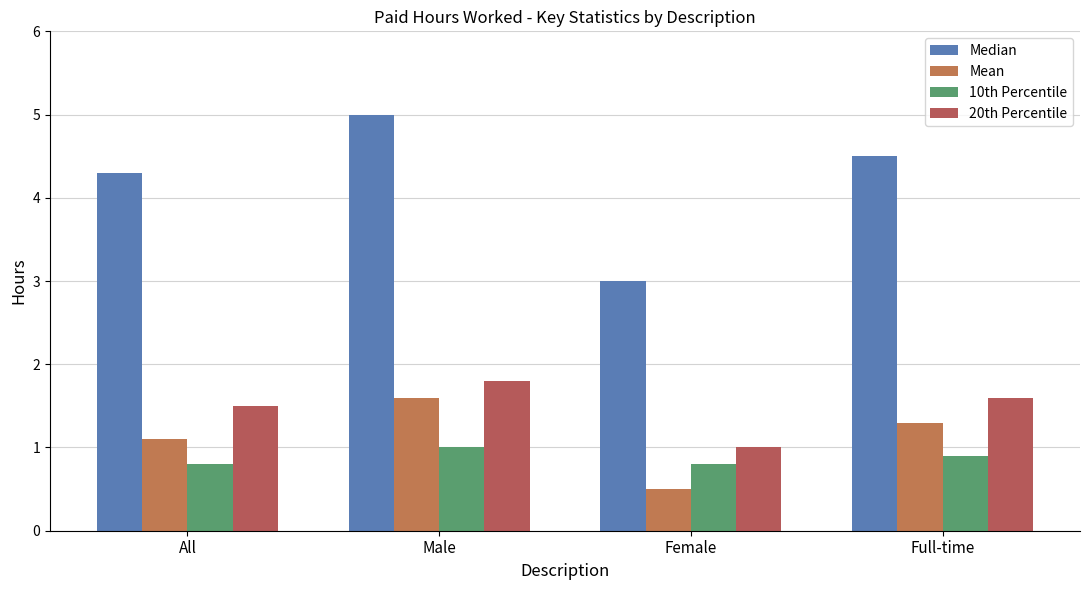

How many groups of bars are there?

4